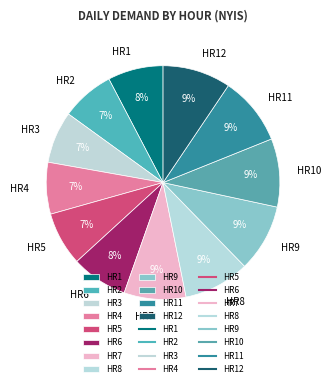

To the nearest percent, what is the difference between the largest and smallest slice percentages?

2%